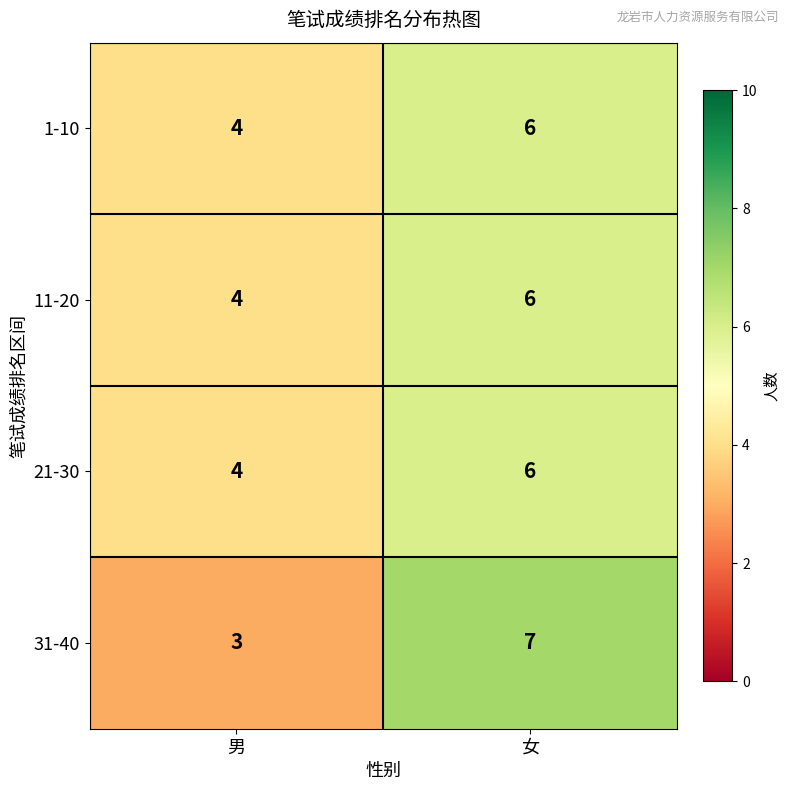

What is the smallest value displayed?

3